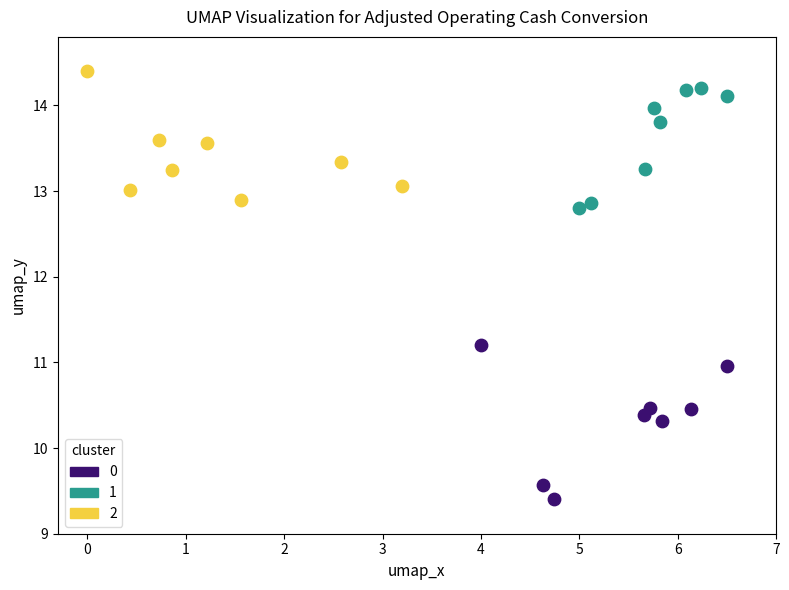

Which series reaches the minimum Y coordinate?

0